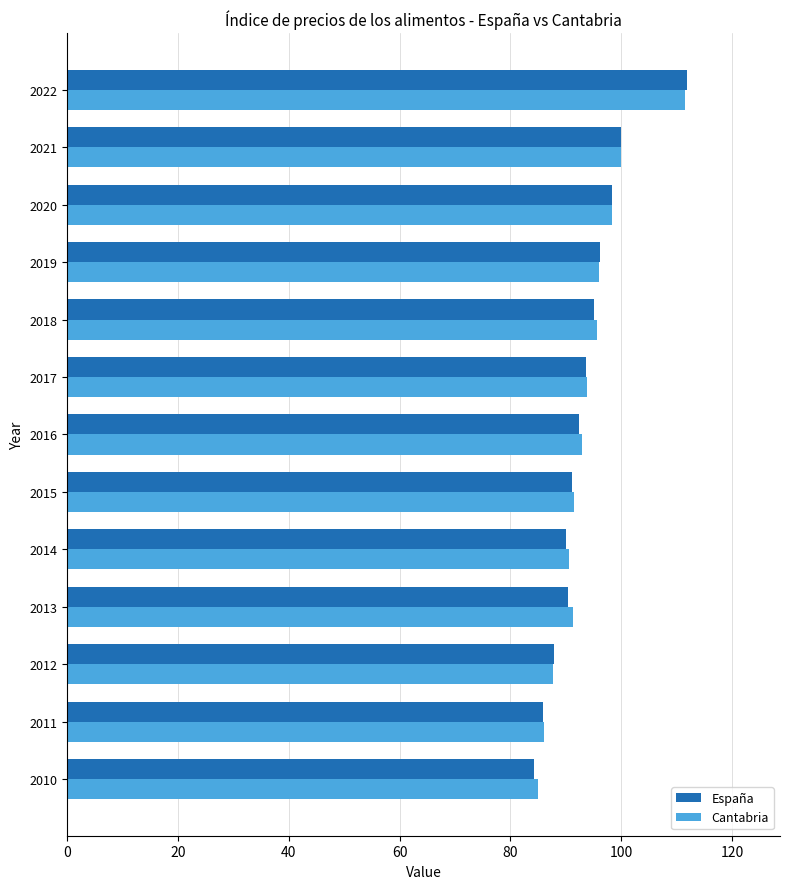

The value of Cantabria at 2022 is 24.6. True or false?

False